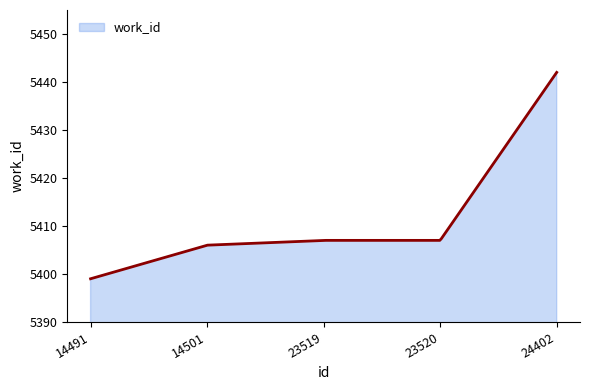

What is the difference between the maximum and minimum values?

43.0